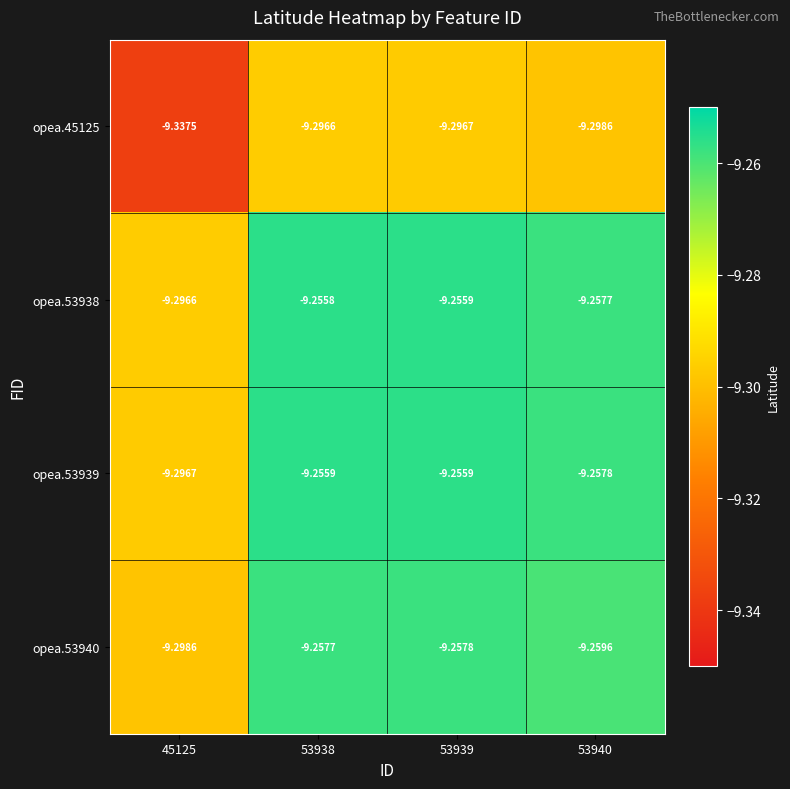

How many distinct data groups are displayed?

4